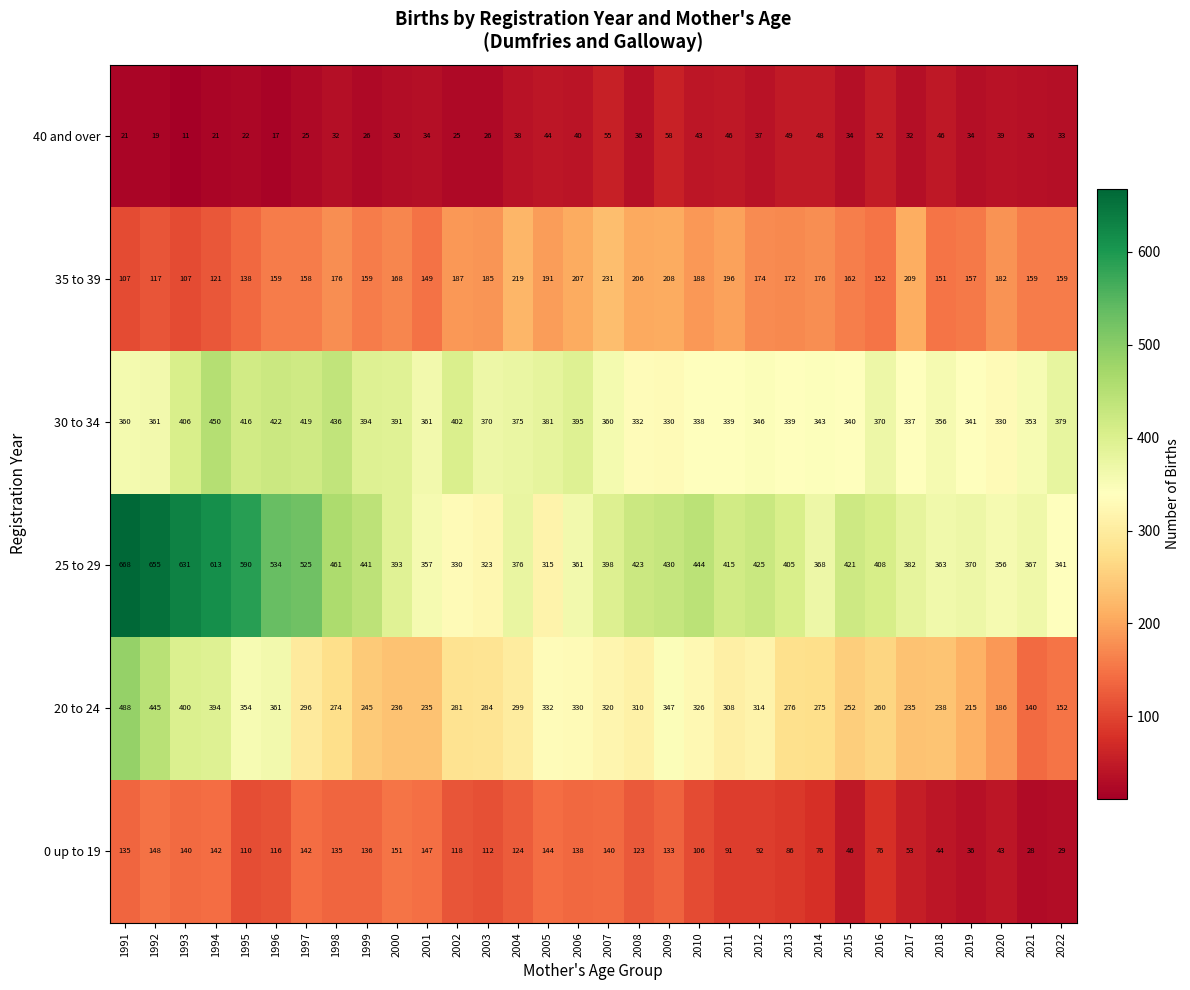

At which label does 35 to 39 reach its peak?

2007